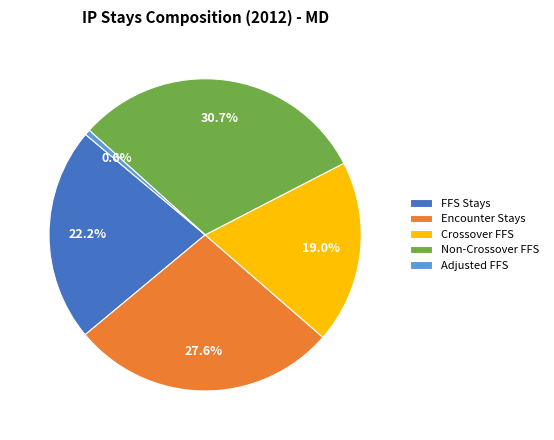

Which slice is the smallest?

Adjusted FFS